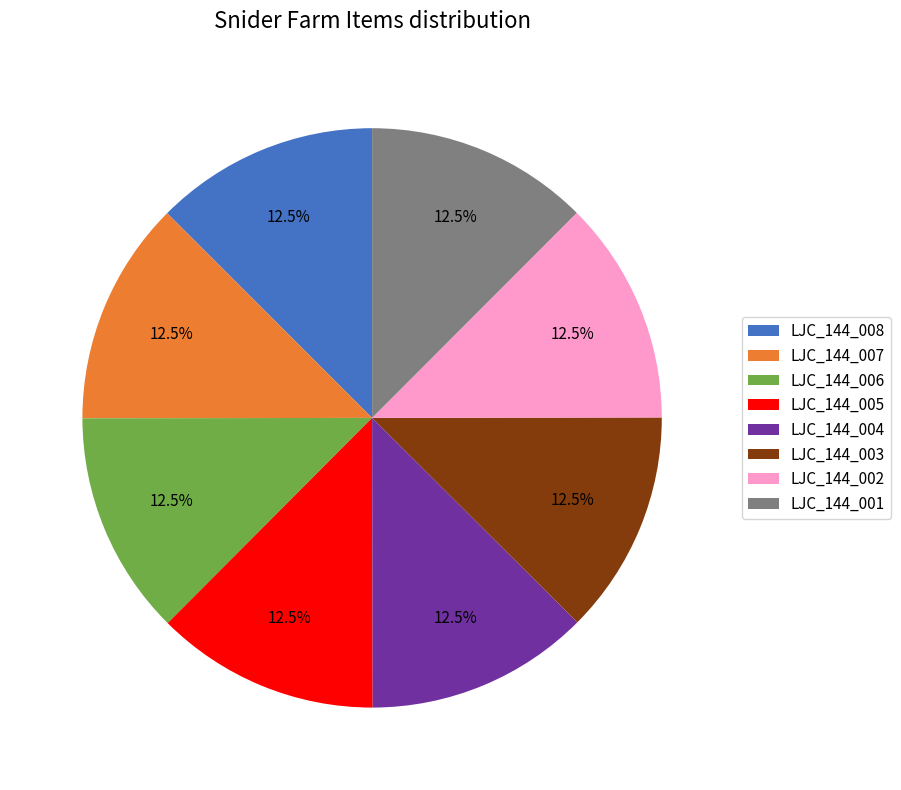

What is the ratio of the value at LJC_144_001 to the value at LJC_144_002?

1.0